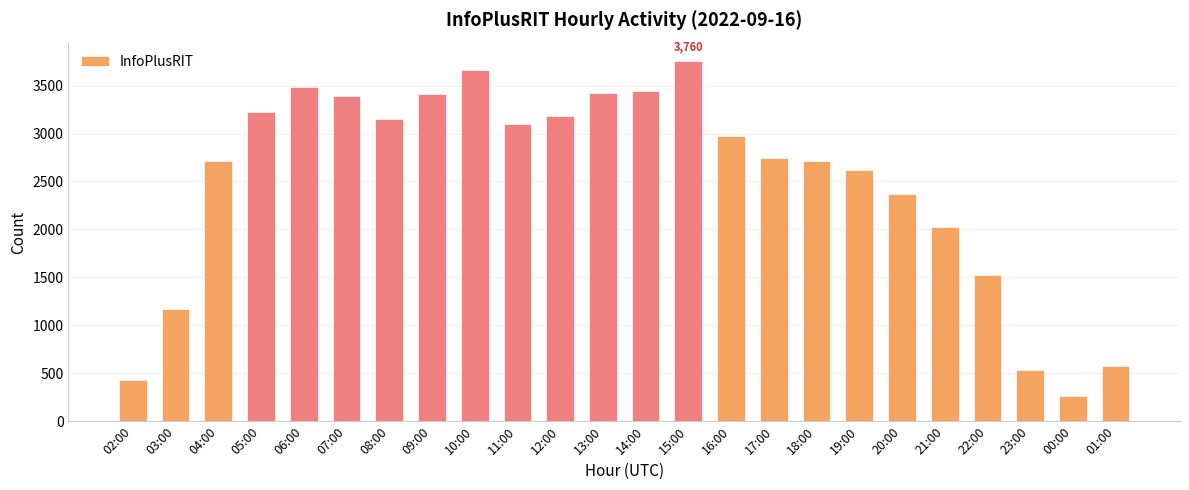

What is the approximate value at 06:00?

3482